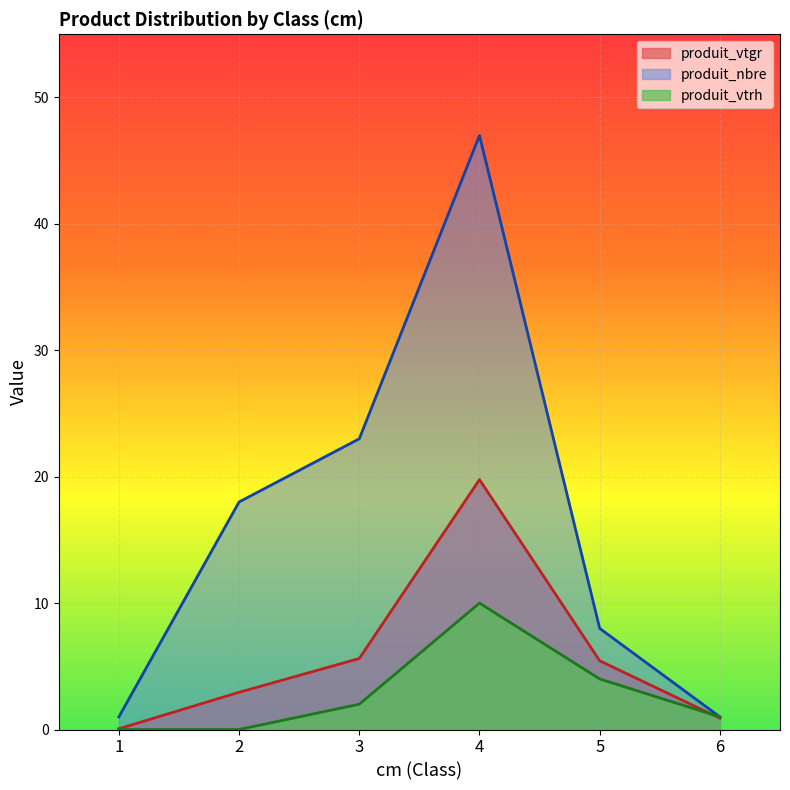

Which series has the widest spread of values?

produit_nbre